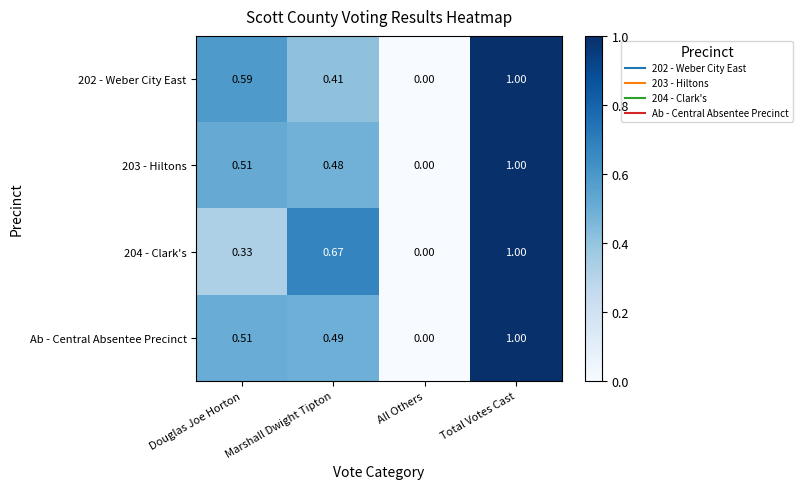

Where is 204 - Clark's nearest to the value 0?

All Others